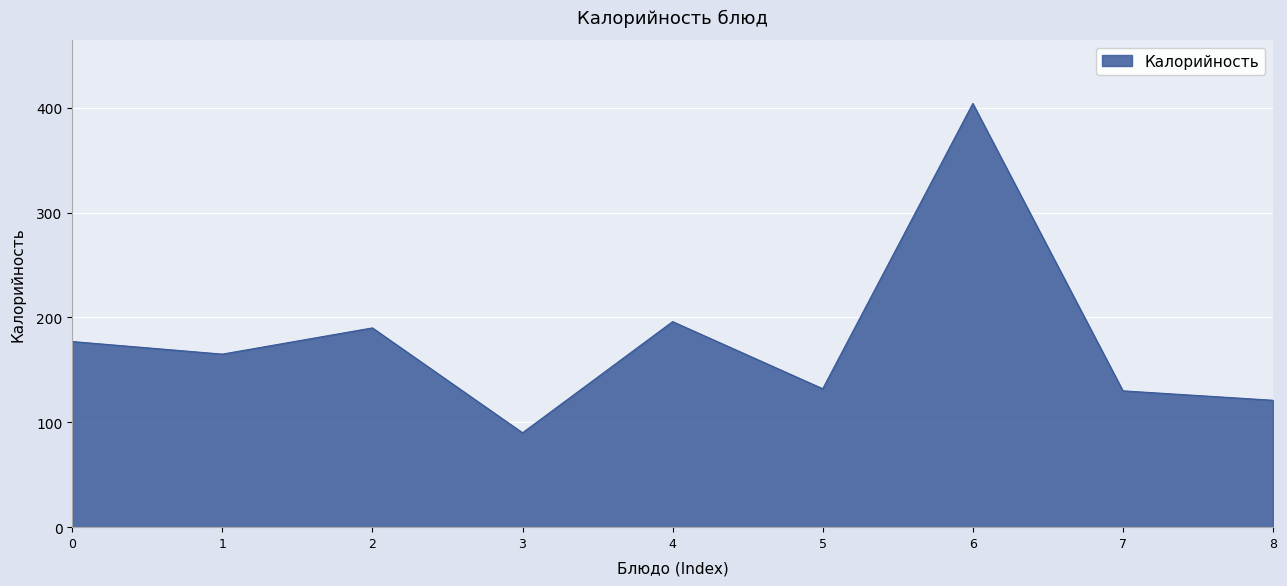

What is the minimum value shown in the chart?

90